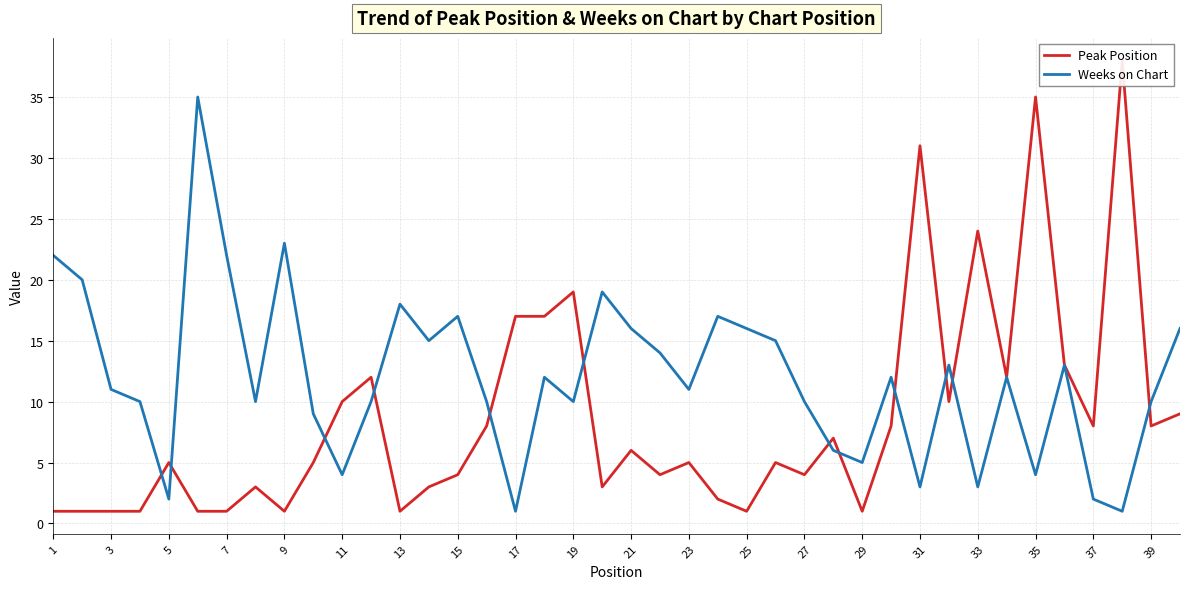

What value does the Weeks on Chart series have at 17?

1